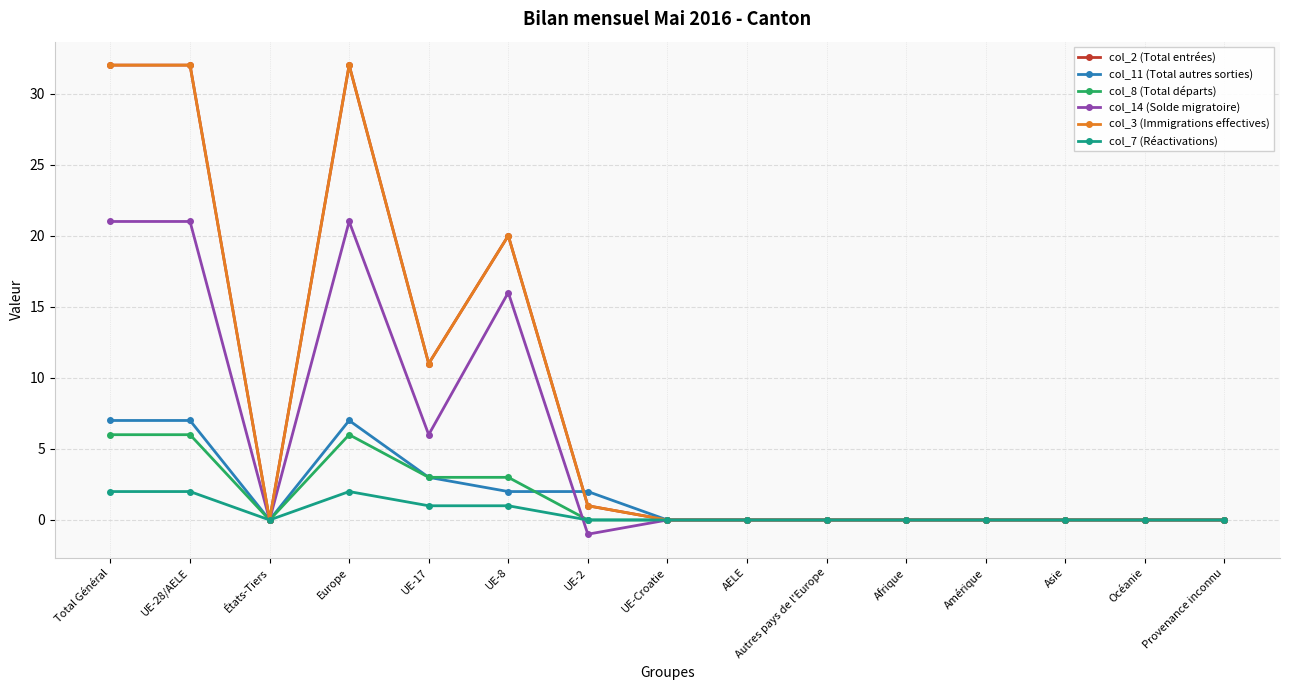

Does the chart have visible grid lines?

Yes